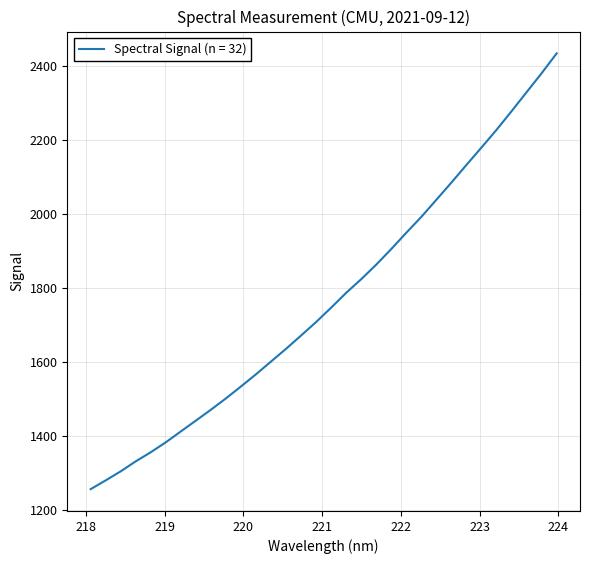

What is the maximum value shown in the chart?

2435.3